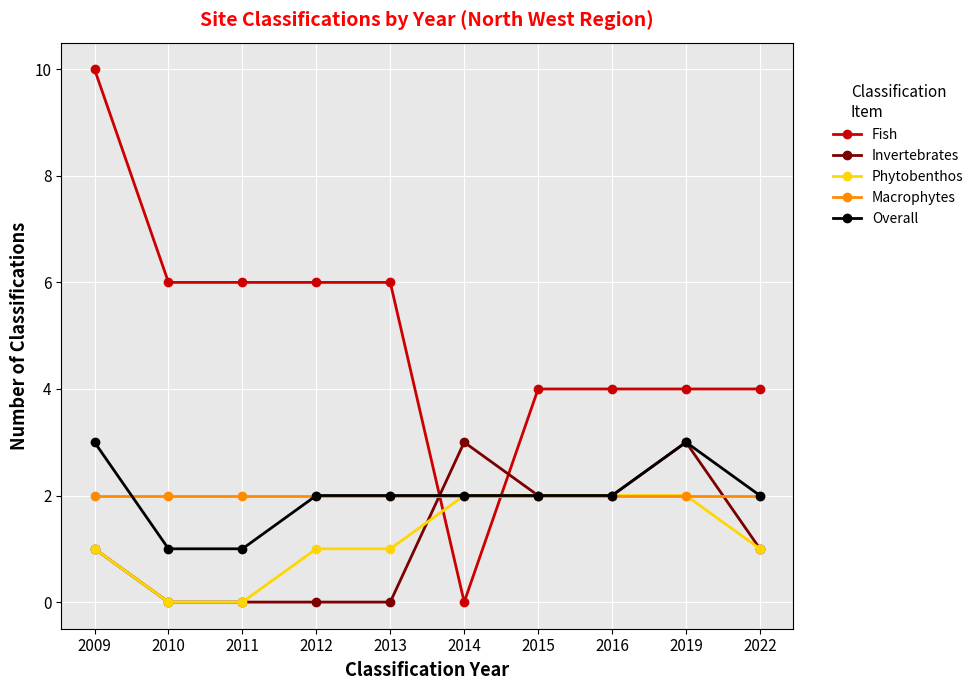

What is the difference between the maximum and minimum values in the Phytobenthos series?

2